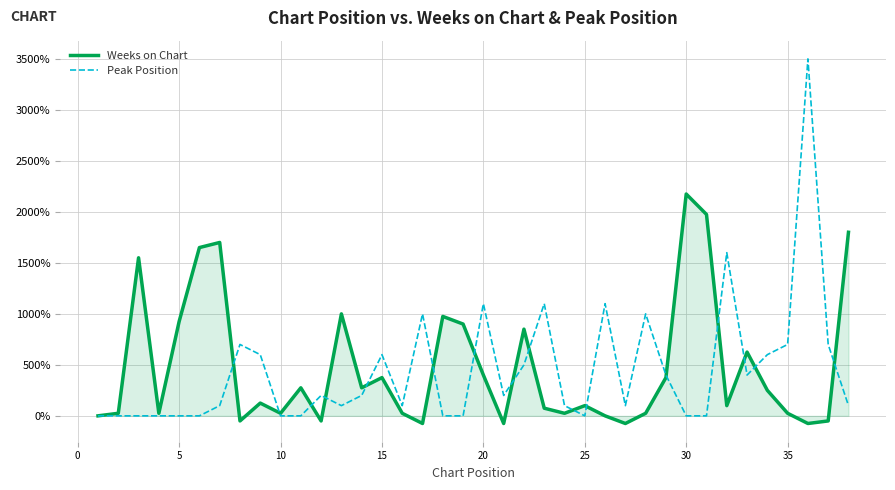

Which series has the widest spread of values?

Peak Position